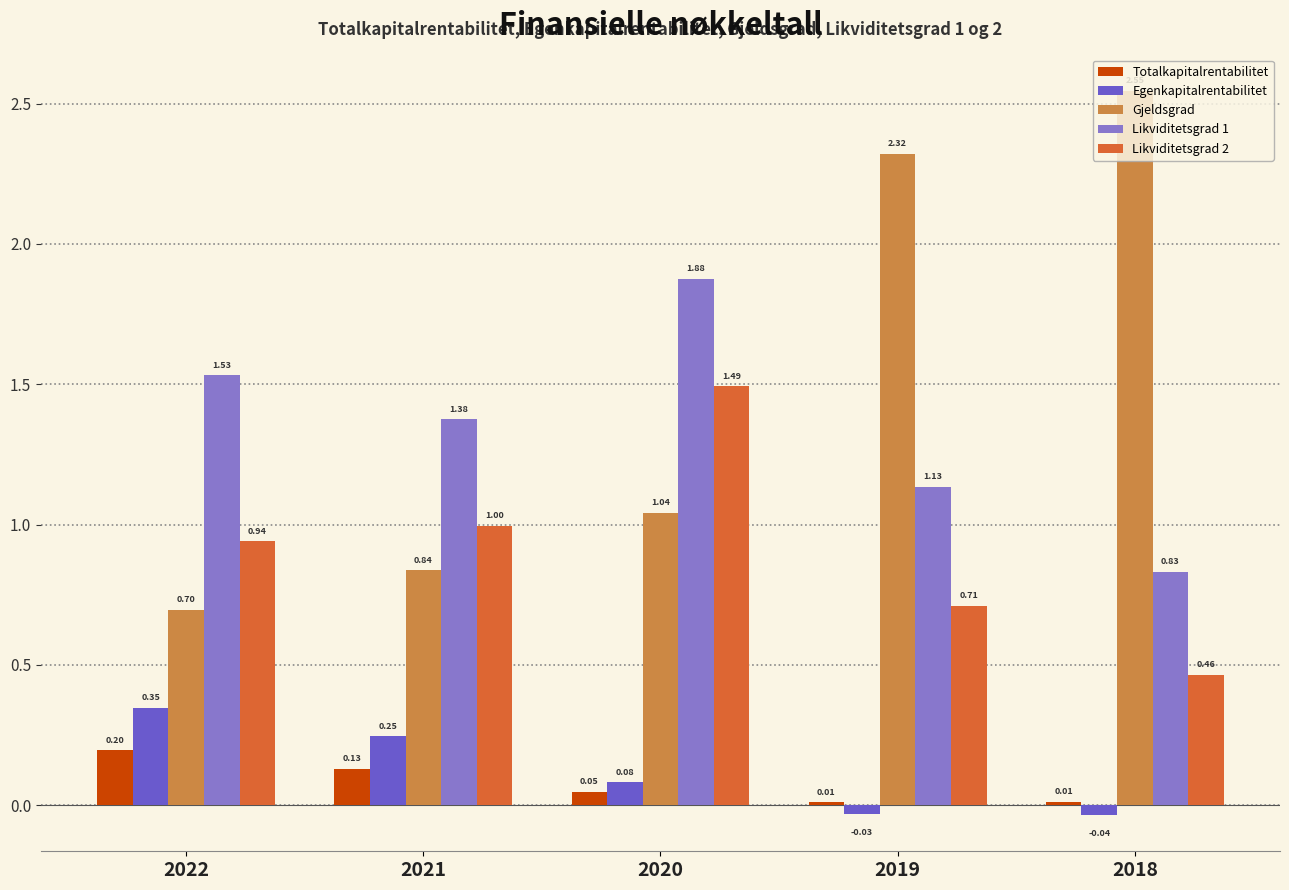

At 2021, list the series in order from smallest to largest.

Totalkapitalrentabilitet, Egenkapitalrentabilitet, Gjeldsgrad, Likviditetsgrad 2, Likviditetsgrad 1